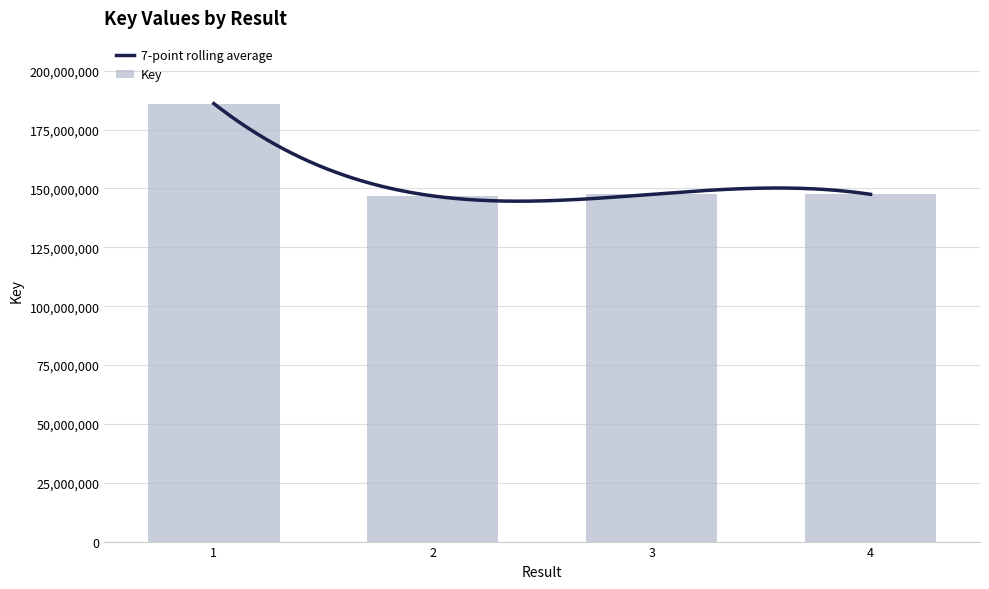

Is it true that the value at 3 is 147504276?

True